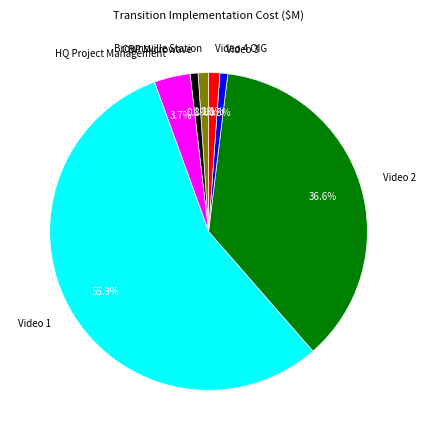

Which slice is the largest?

Video 1